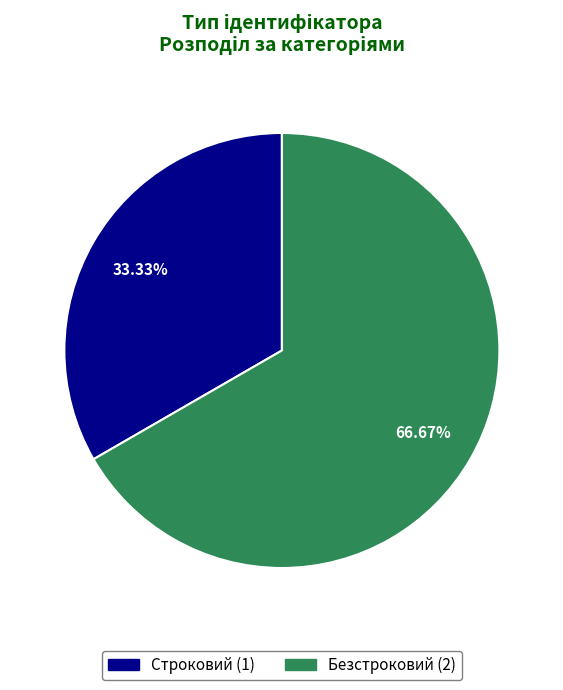

To the nearest percent, what percentage of the pie is Строковий?

33%